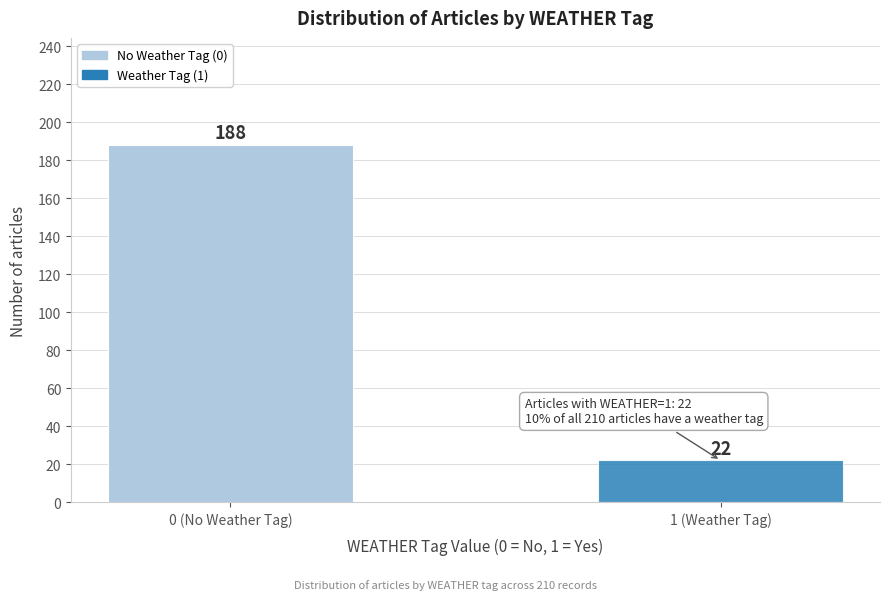

Reading right to left, transcribe all the data shown in this chart.

22	188